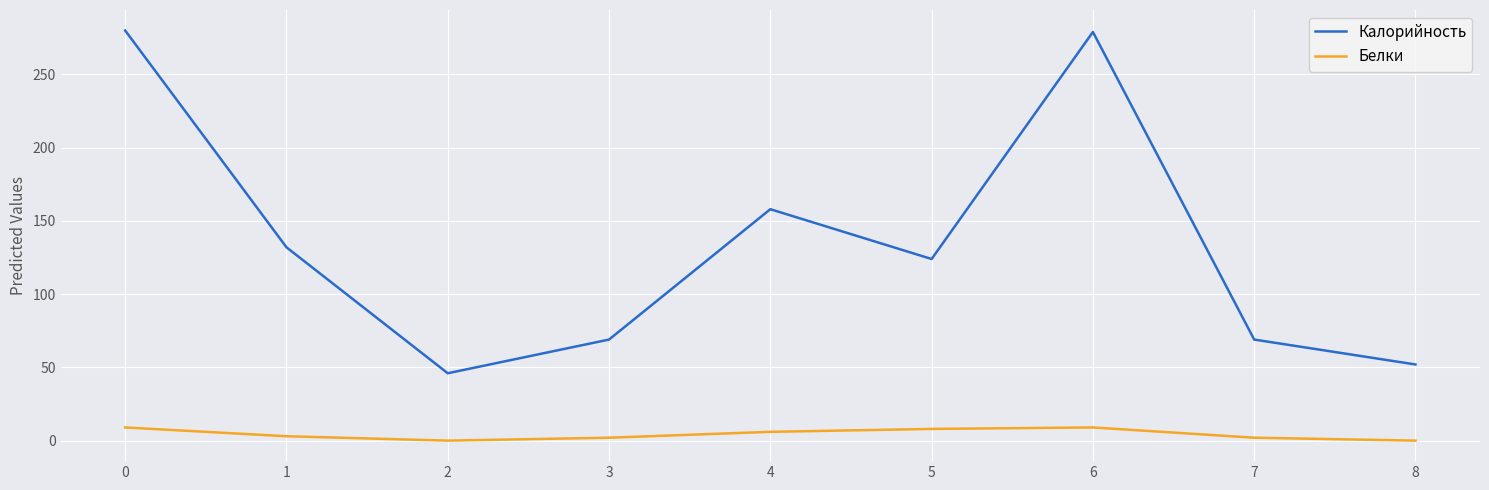

True or false: Белки and Калорийность cross at least once.

False